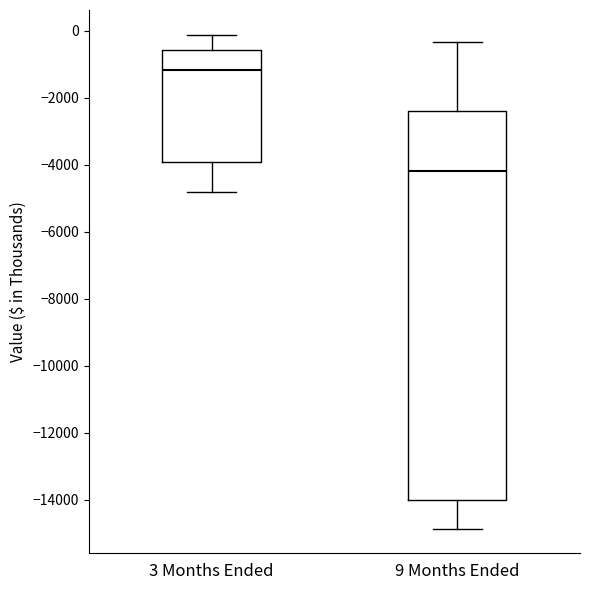

Where is the lower edge of the box for 3 Months Ended on the y-axis? The values are not printed on the chart, so give them approximately, as read against the axis.

-4000